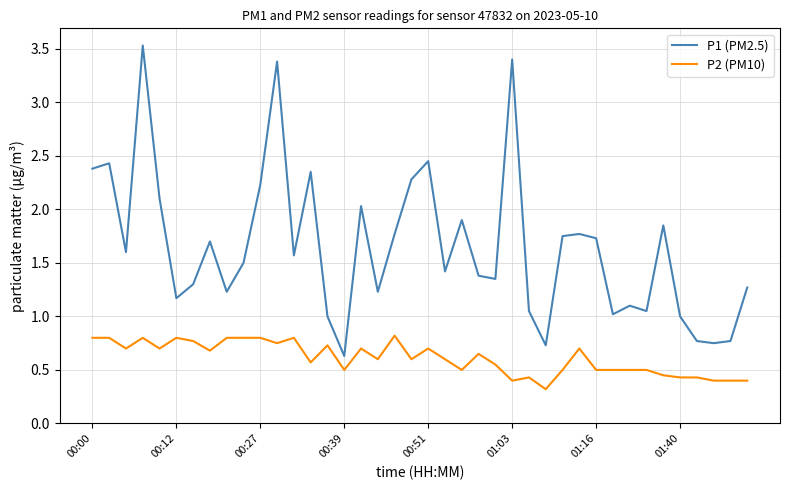

What are all the series names shown in the legend?

P1 (PM2.5), P2 (PM10)